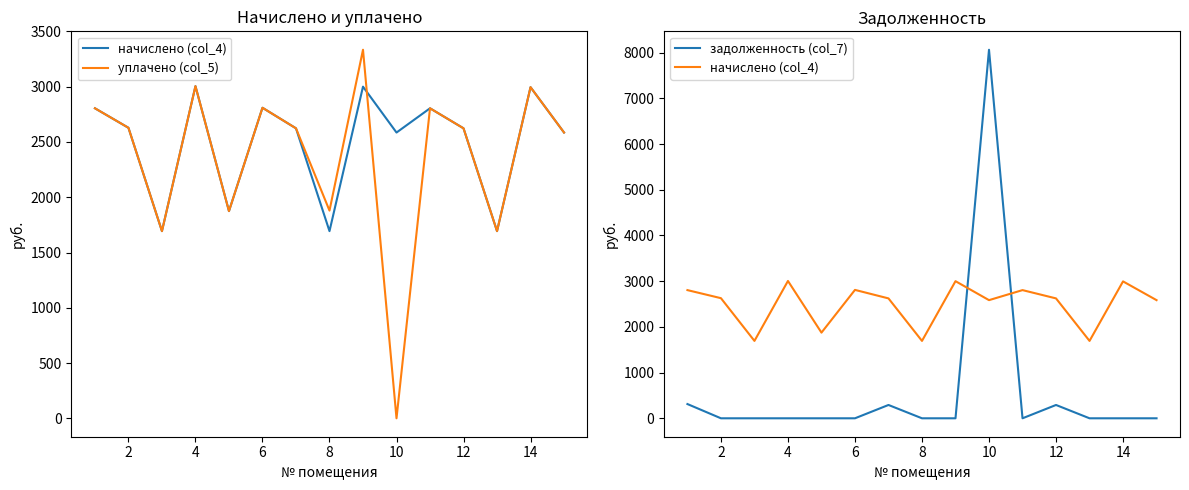

What are all the series names shown in the legend?

начислено (col_4), уплачено (col_5), задолженность (col_7)